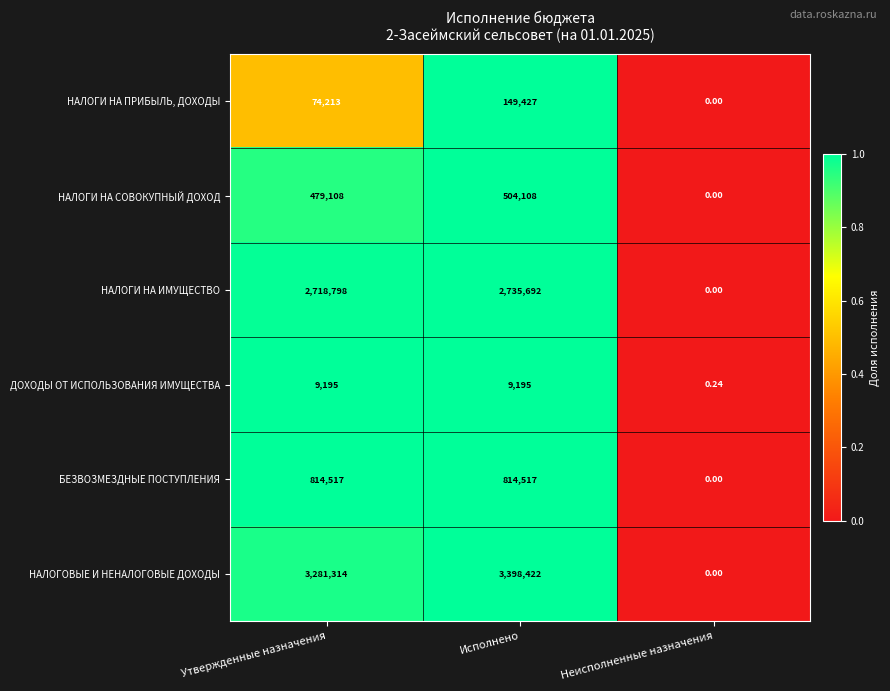

At Исполнено, list the series in order from largest to smallest.

НАЛОГОВЫЕ И НЕНАЛОГОВЫЕ ДОХОДЫ, НАЛОГИ НА ИМУЩЕСТВО, БЕЗВОЗМЕЗДНЫЕ ПОСТУПЛЕНИЯ, НАЛОГИ НА СОВОКУПНЫЙ ДОХОД, НАЛОГИ НА ПРИБЫЛЬ, ДОХОДЫ, ДОХОДЫ ОТ ИСПОЛЬЗОВАНИЯ ИМУЩЕСТВА